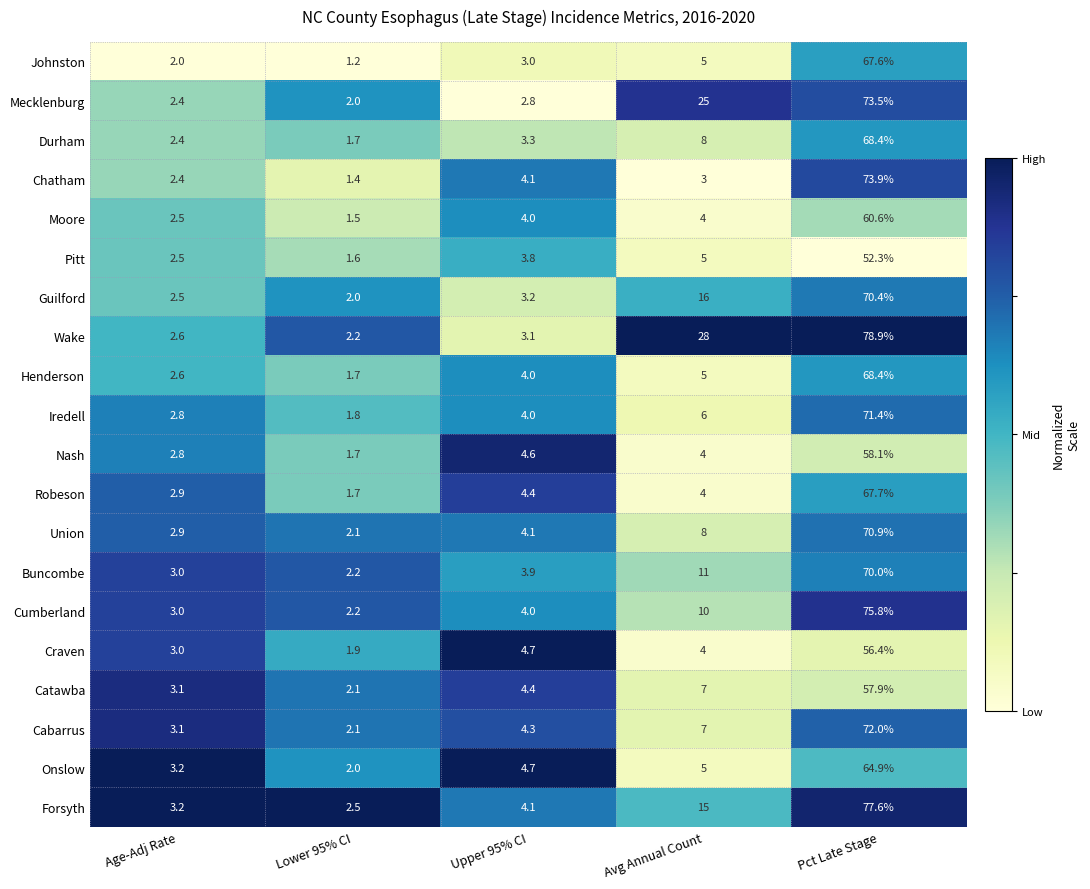

What value does the Craven series have at Upper 95% CI?

4.7